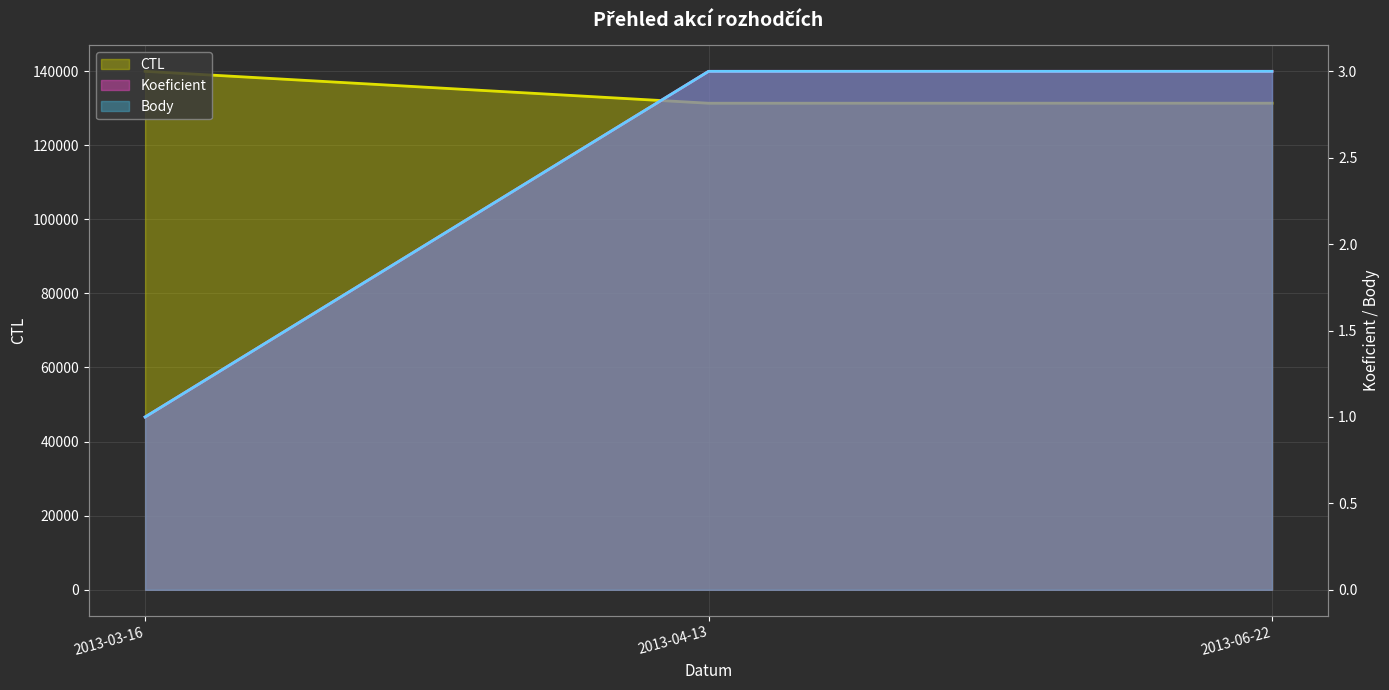

What is the label of the 2nd point from the left?

2013-04-13